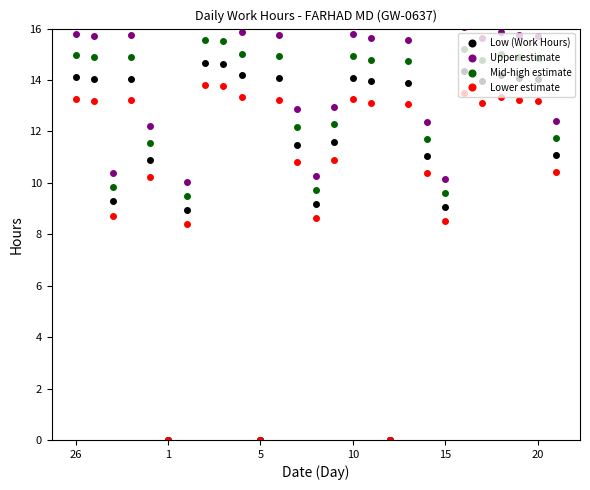

What is the maximum value for Low (Work Hours)?

14.7